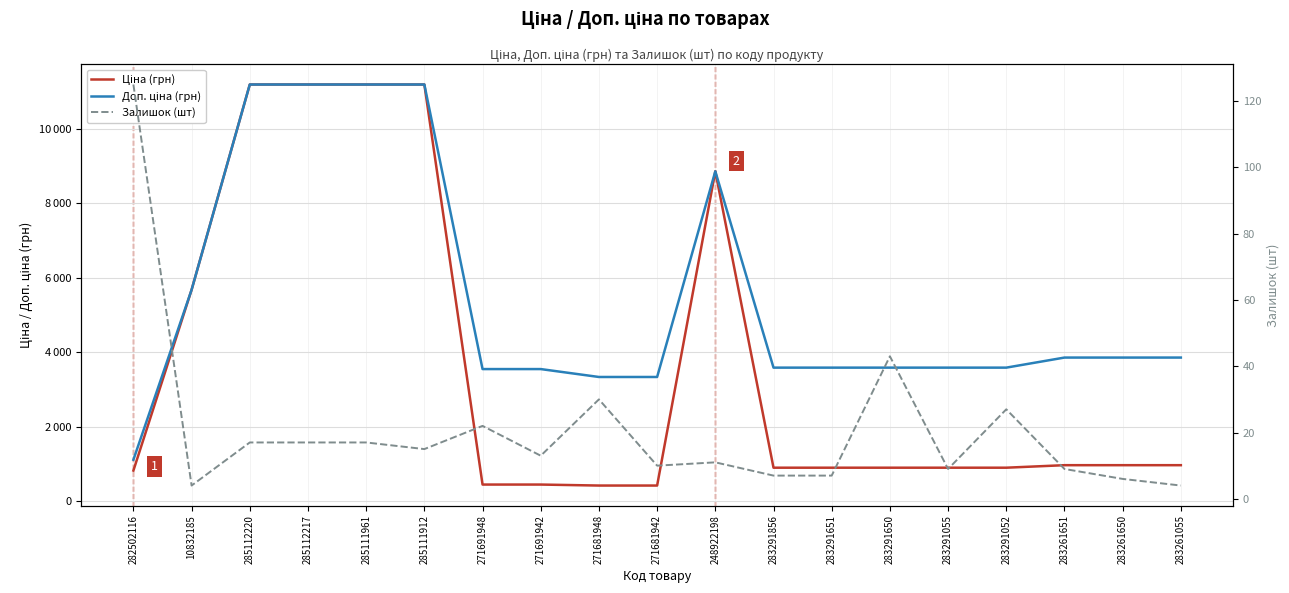

Reading left to right, list all the values displayed in this chart.

Ціна (грн): 282502116=818.5	10832185=5673.8	285112220=11188.2	285112217=11188.2	285111961=11188.2	285111912=11188.2	271691948=443.1	271691942=443.1	271681948=416.6	271681942=416.6	248922198=8856.7	283291856=895.9	283291651=895.9	283291650=895.9	283291055=895.9	283291052=895.9	283261651=963.5	283261650=963.5	283261055=963.5
Доп. ціна (грн): 282502116=1109.2	10832185=5673.8	285112220=11188.2	285112217=11188.2	285111961=11188.2	285111912=11188.2	271691948=3545.0	271691942=3545.0	271681948=3332.5	271681942=3332.5	248922198=8856.7	283291856=3583.6	283291651=3583.6	283291650=3583.6	283291055=3583.6	283291052=3583.6	283261651=3854.0	283261650=3854.0	283261055=3854.0
Залишок (шт): 282502116=125.0	10832185=4.0	285112220=17.0	285112217=17.0	285111961=17.0	285111912=15.0	271691948=22.0	271691942=13.0	271681948=30.0	271681942=10.0	248922198=11.0	283291856=7.0	283291651=7.0	283291650=43.0	283291055=9.0	283291052=27.0	283261651=9.0	283261650=6.0	283261055=4.0